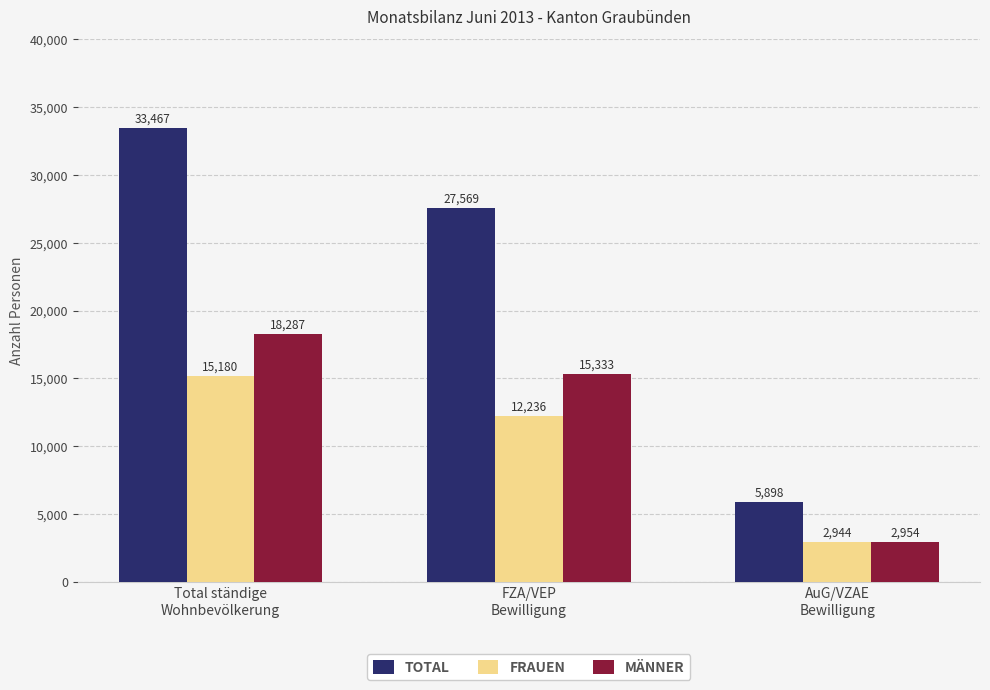

What is the smallest value displayed?

2944